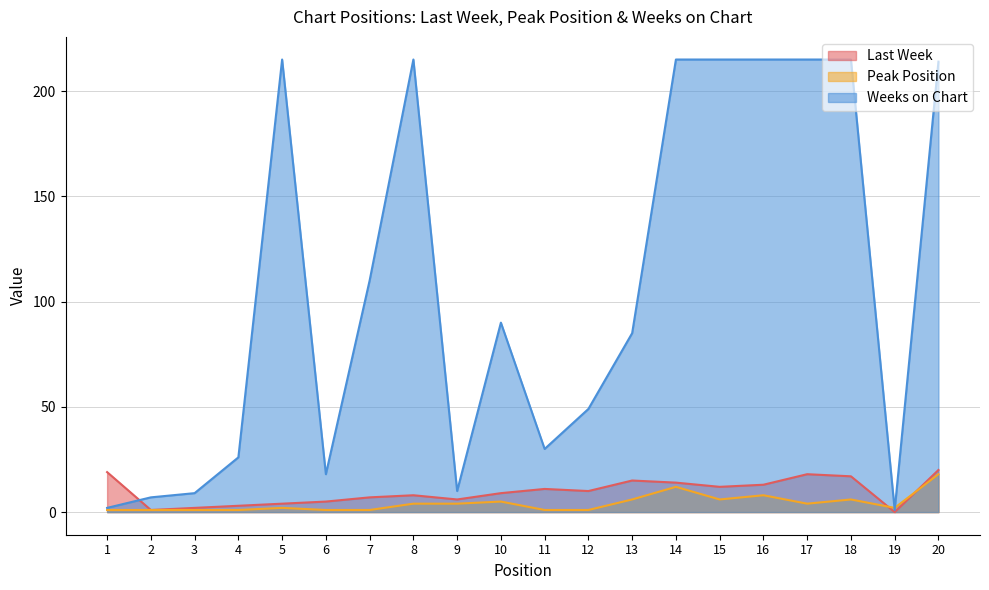

Which series has the widest spread of values?

Weeks on Chart